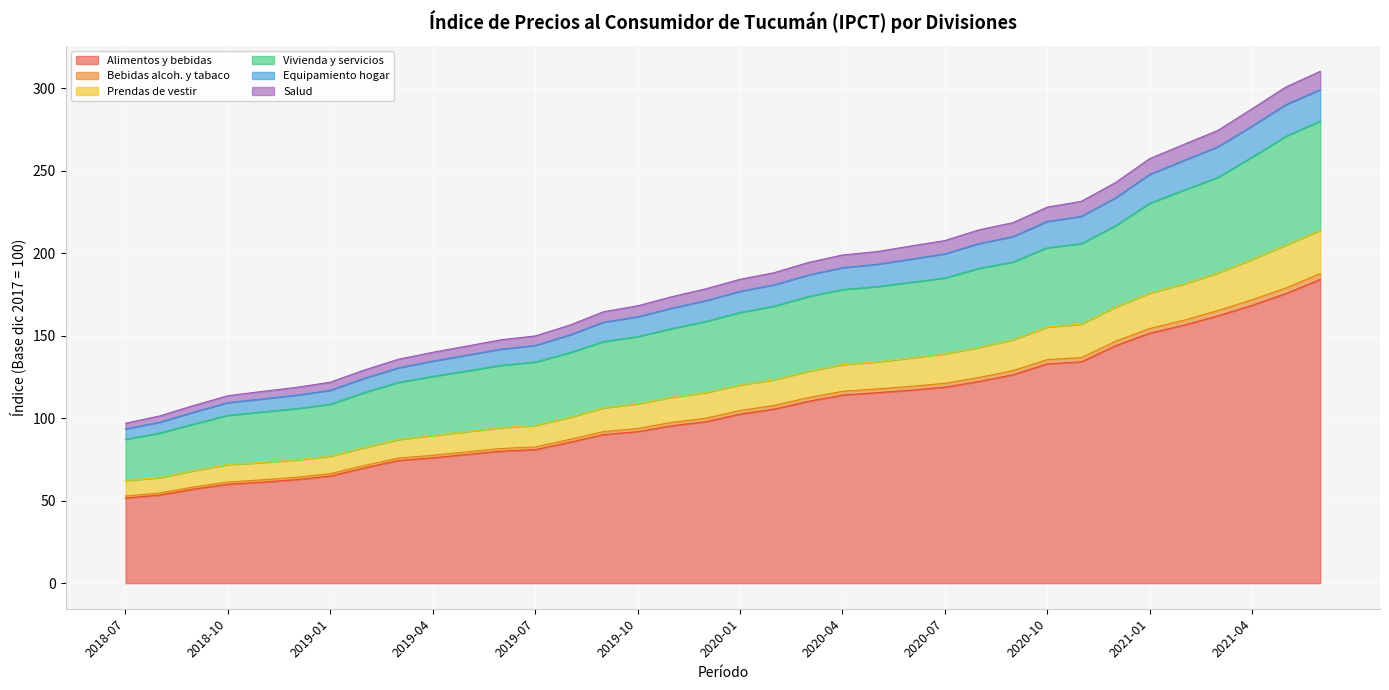

True or false: Equipamiento hogar and Prendas de vestir intersect in this chart.

False